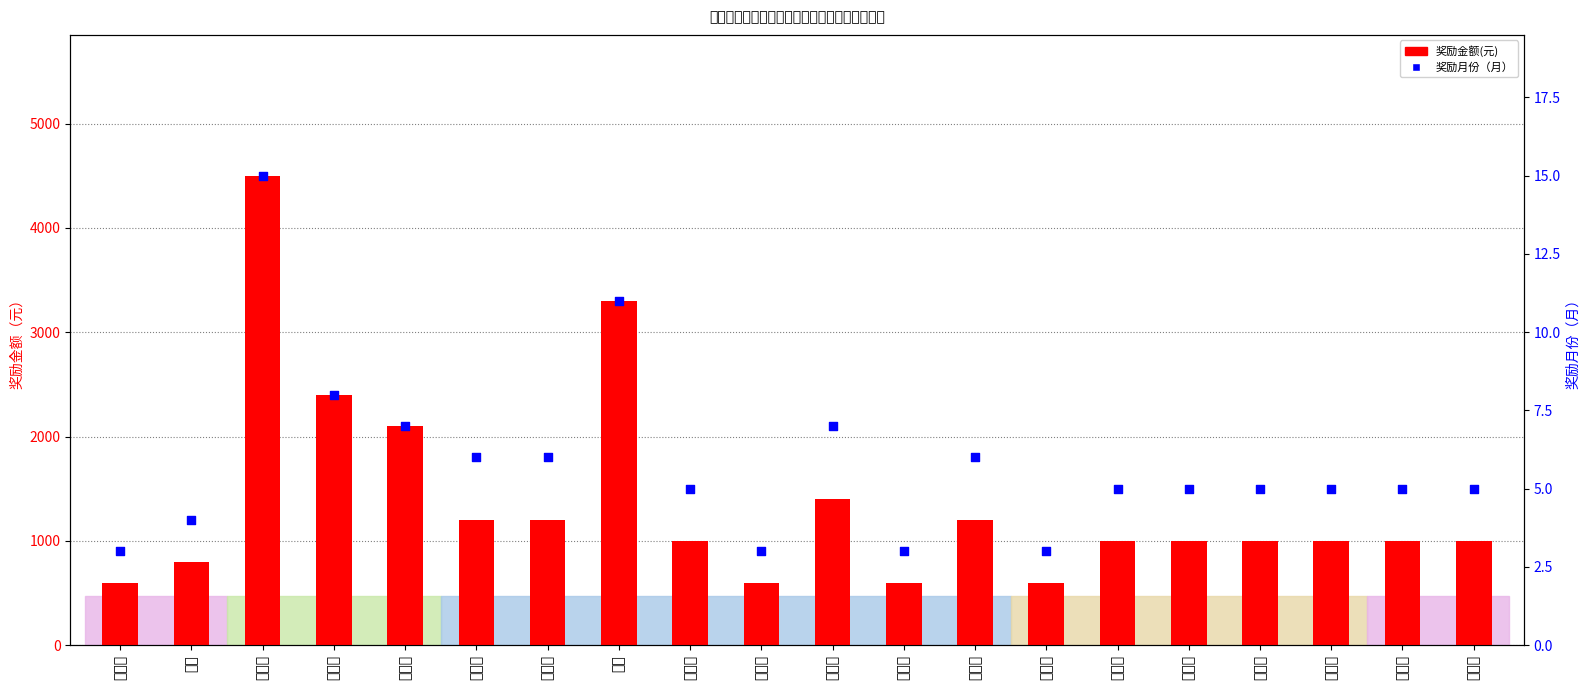

Which series reaches the maximum Y coordinate?

奖励金额(元)